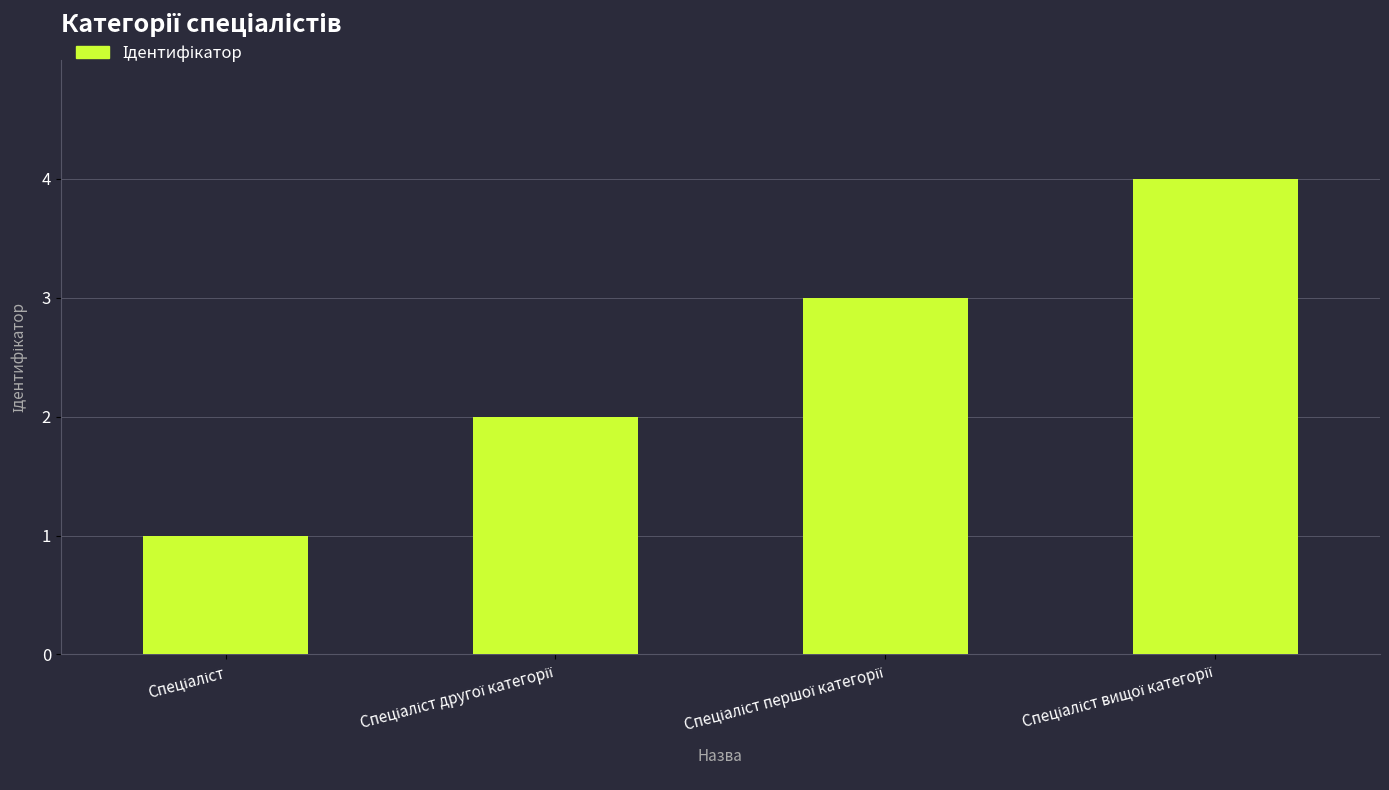

What is the difference between the maximum and minimum values?

3